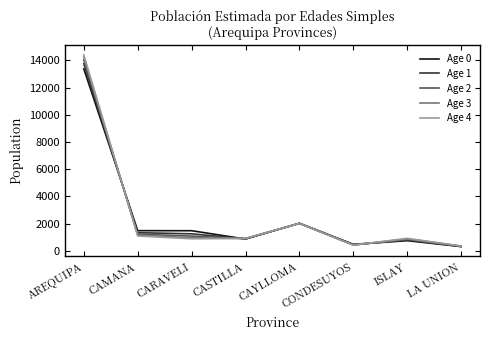

The value of Age 4 at LA UNION is 353. True or false?

True